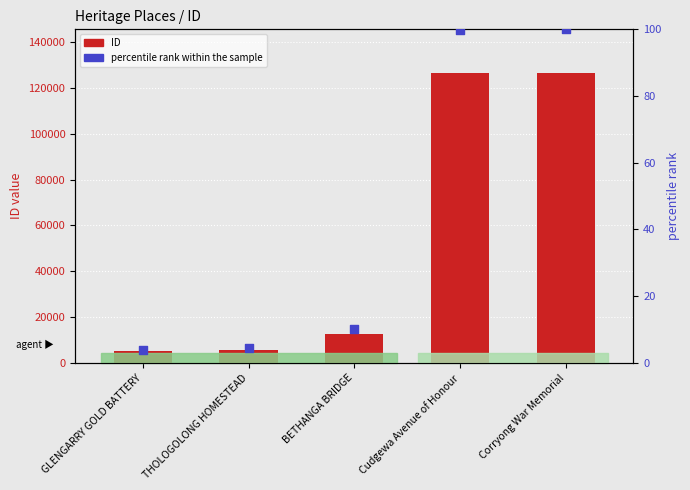

Which series contains the highest Y value?

ID